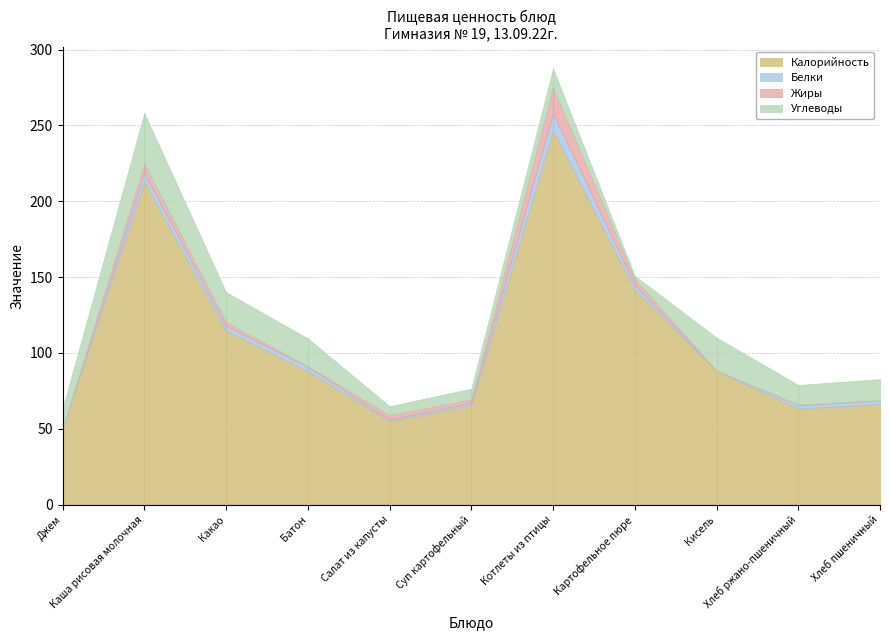

At how many categories does at least one series exceed 109?

4